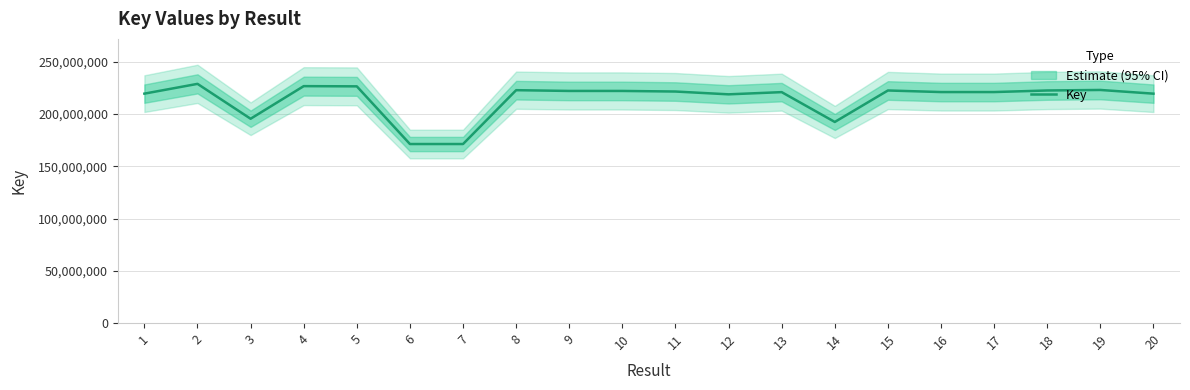

List the labels in order of value, largest first.

2, 4, 5, 19, 8, 15, 18, 10, 9, 11, 17, 16, 13, 1, 20, 12, 3, 14, 6, 7